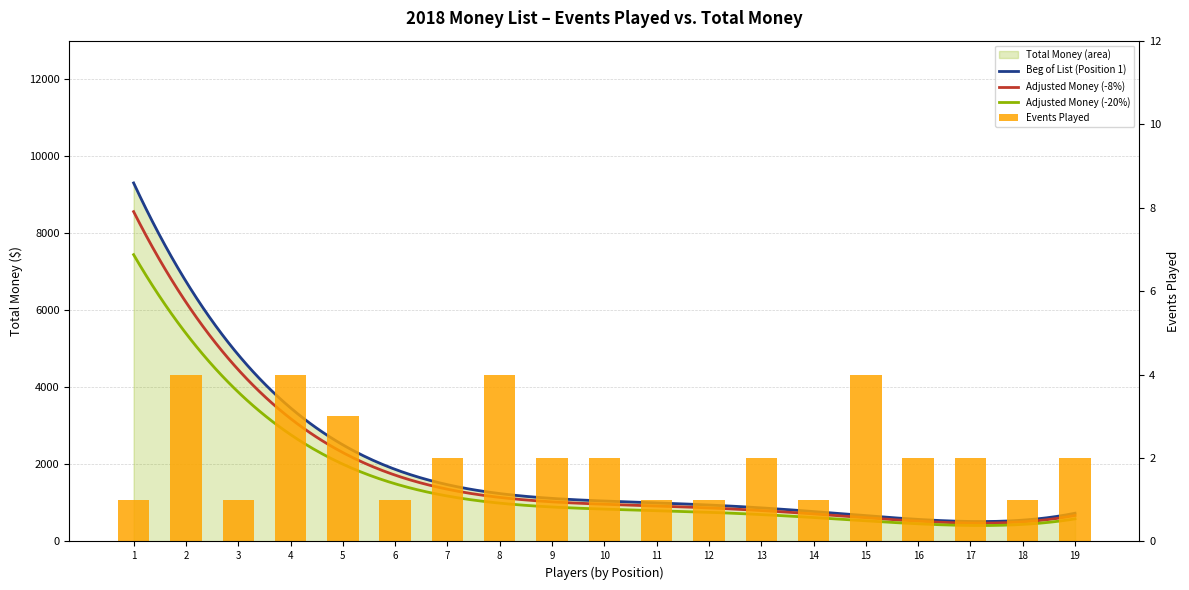

How many bars are there in total?

19